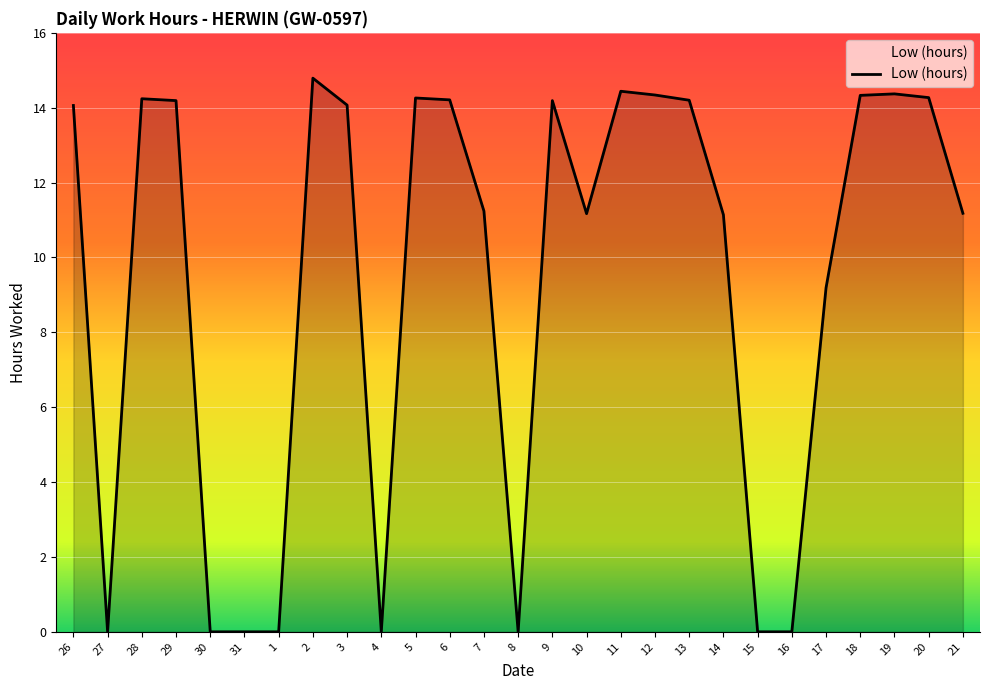

Which has a higher value, 10 or 13?

13